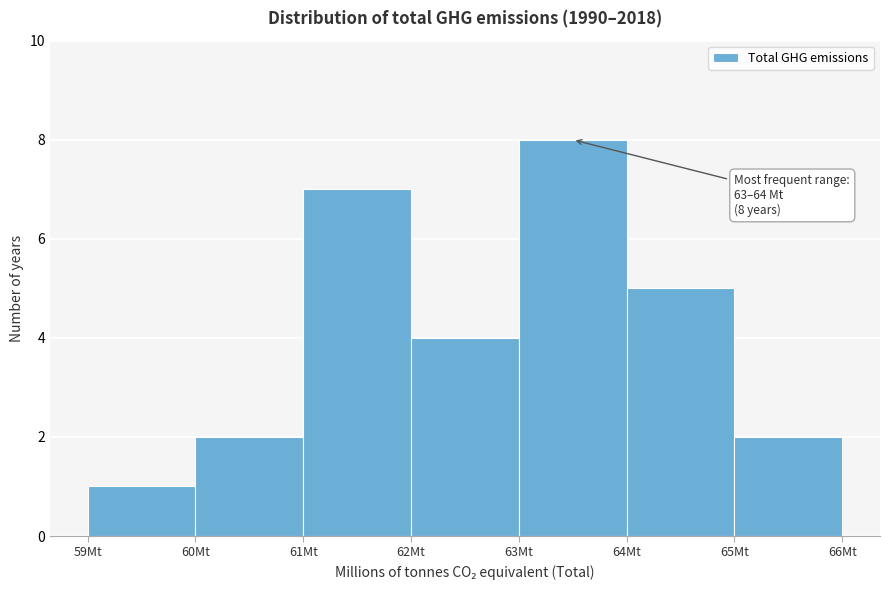

Over which range of the x-axis is the bar tallest?

63 to 64